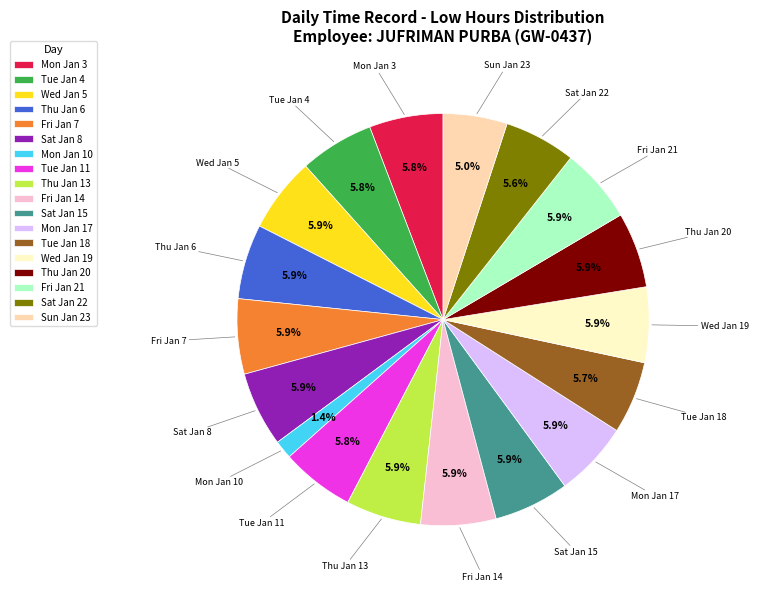

How many segments does this pie chart have?

18